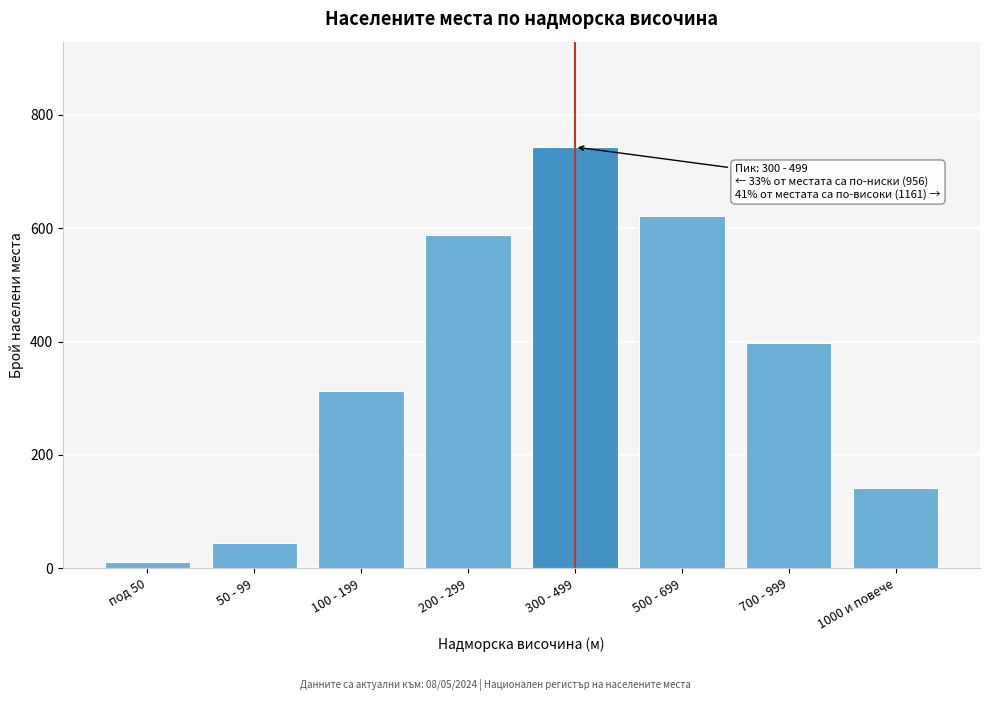

Reading right to left, transcribe all the data shown in this chart.

1000 и повече=142	700 - 999=398	500 - 699=621	300 - 499=743	200 - 299=587	100 - 199=312	50 - 99=45	под 50=12